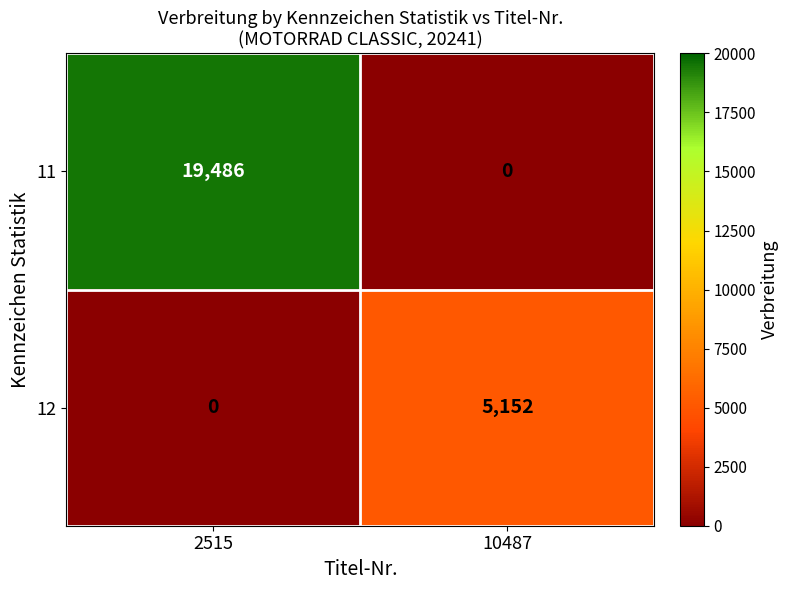

The value of 12 at 10487 is 2476. True or false?

False